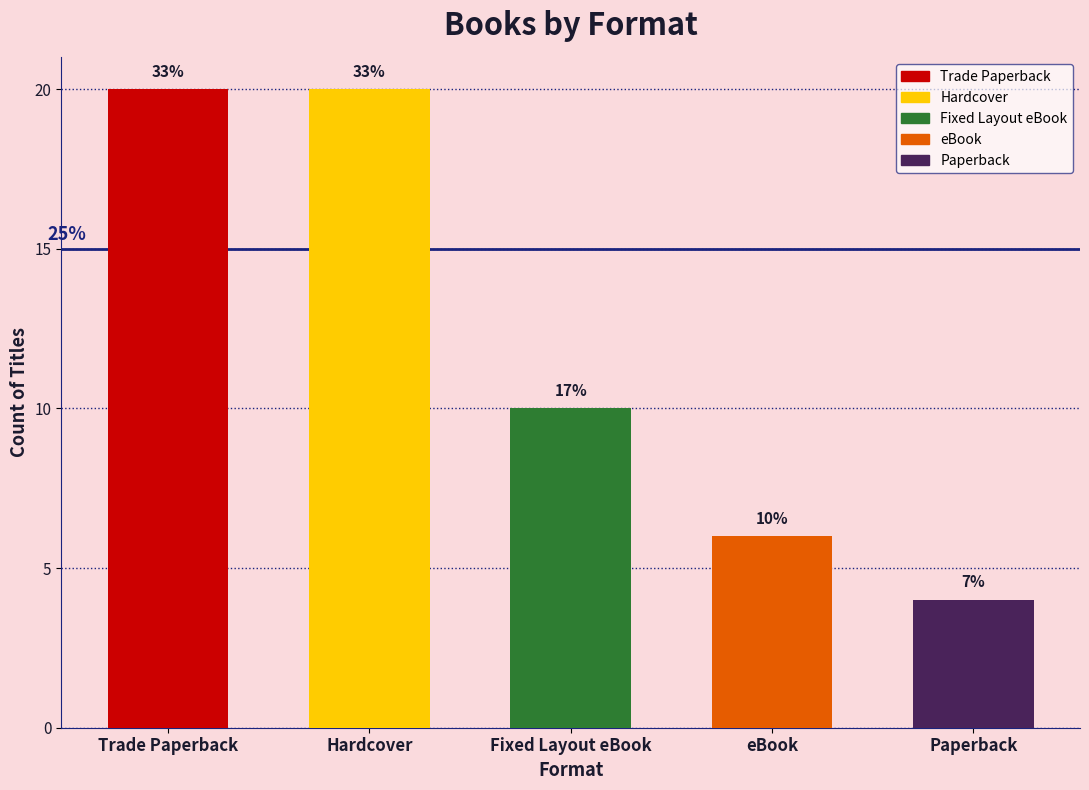

What is the ratio of the value at Paperback to the value at eBook?

0.7